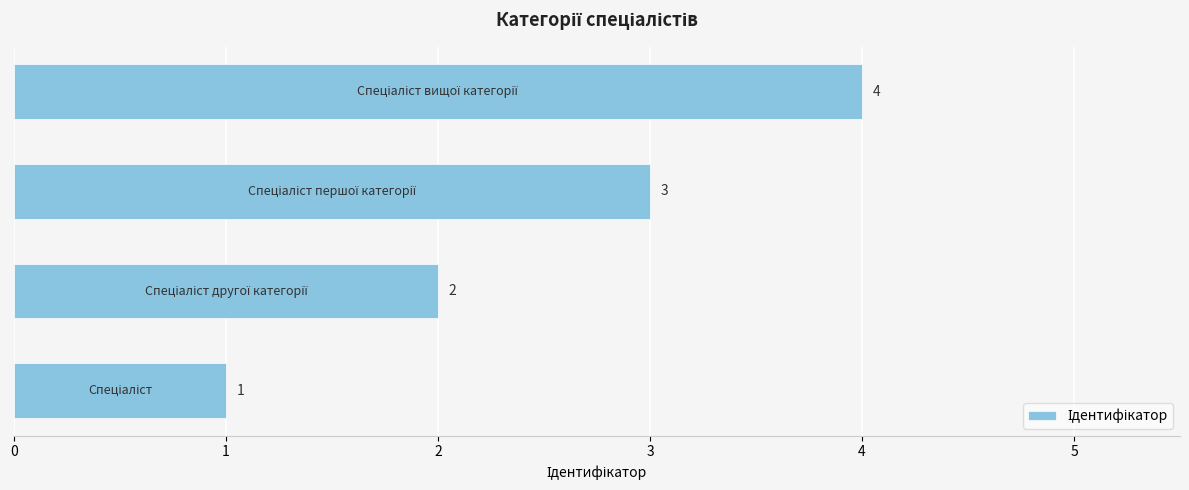

What is the minimum value shown in the chart?

1